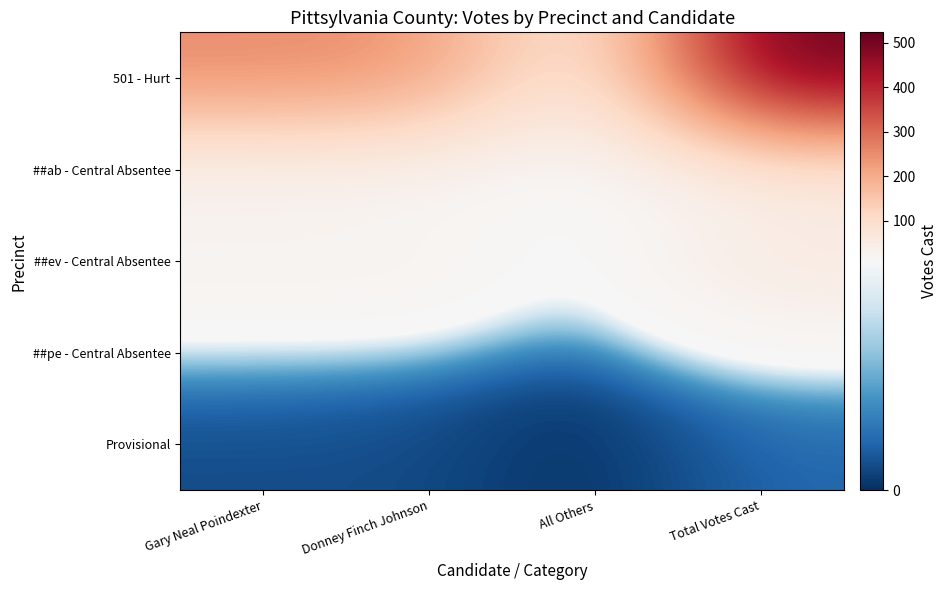

Which series has the largest range (max minus min)?

501 - Hurt